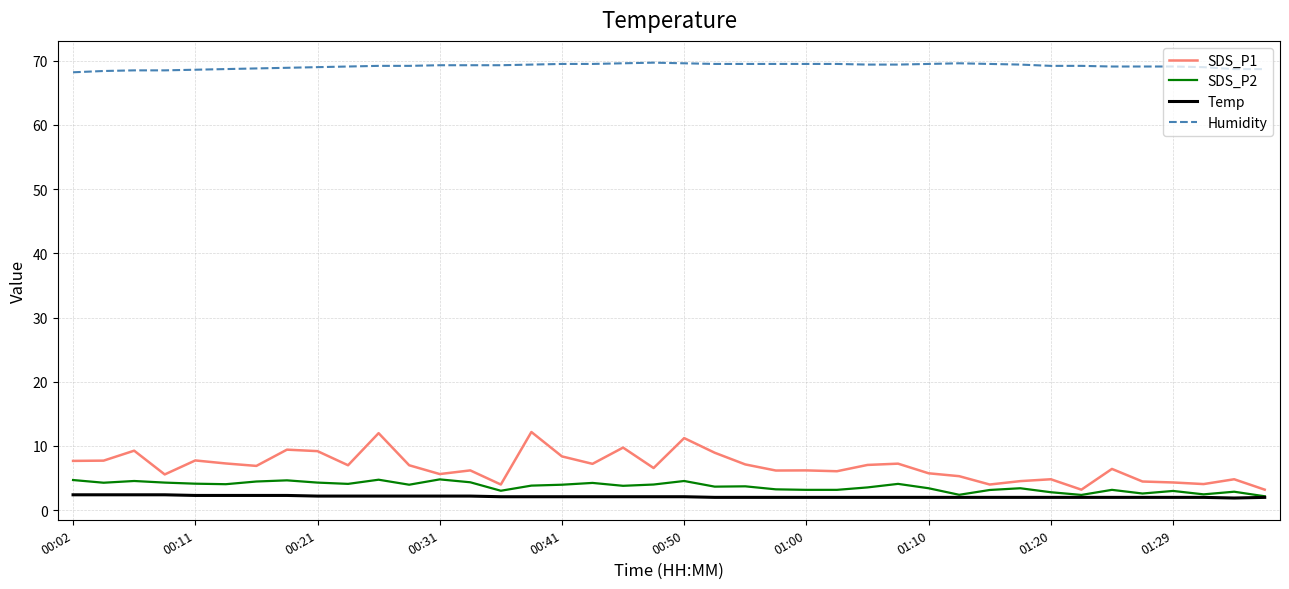

What is the greatest value displayed?

69.7